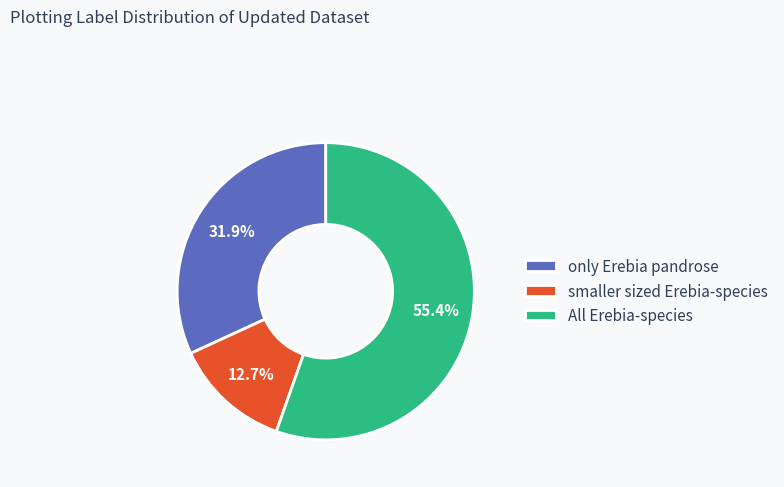

What is the ratio of the value at smaller sized Erebia-species to the value at only Erebia pandrose?

0.4